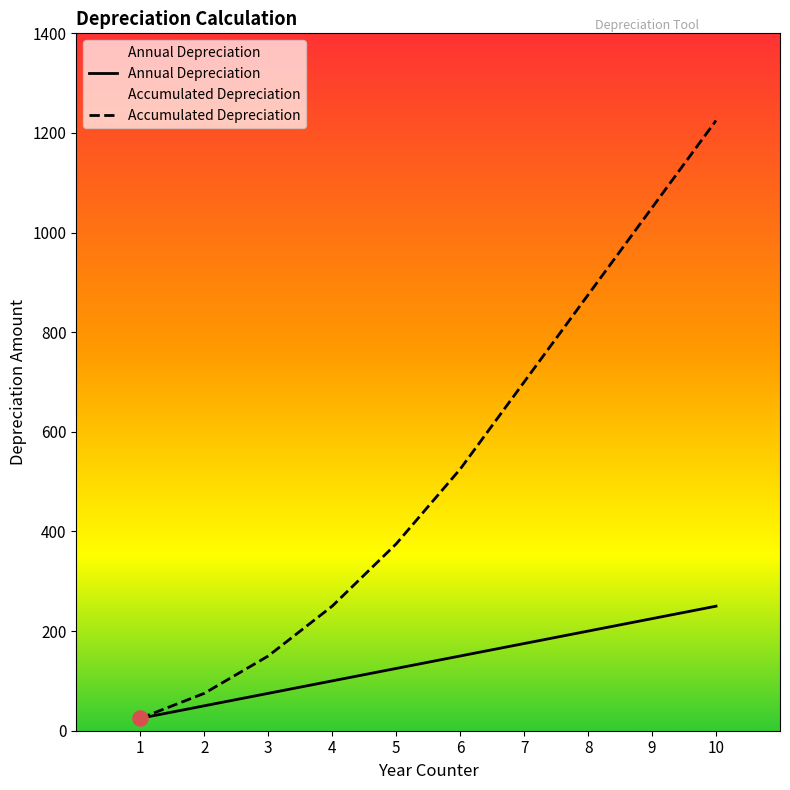

Which series reaches the minimum Y coordinate?

Annual Depreciation